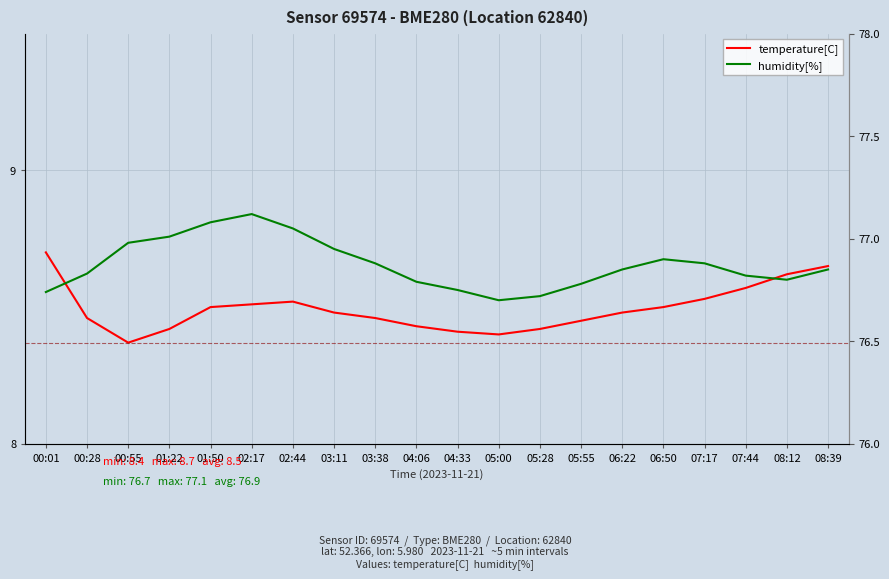

Reading left to right, what are all the values shown in this chart?

temperature[C]: 8.7	8.5	8.4	8.4	8.5	8.5	8.5	8.5	8.5	8.4	8.4	8.4	8.4	8.4	8.5	8.5	8.5	8.6	8.6	8.7
humidity[%]: 76.7	76.8	77.0	77.0	77.1	77.1	77.0	77.0	76.9	76.8	76.8	76.7	76.7	76.8	76.8	76.9	76.9	76.8	76.8	76.8